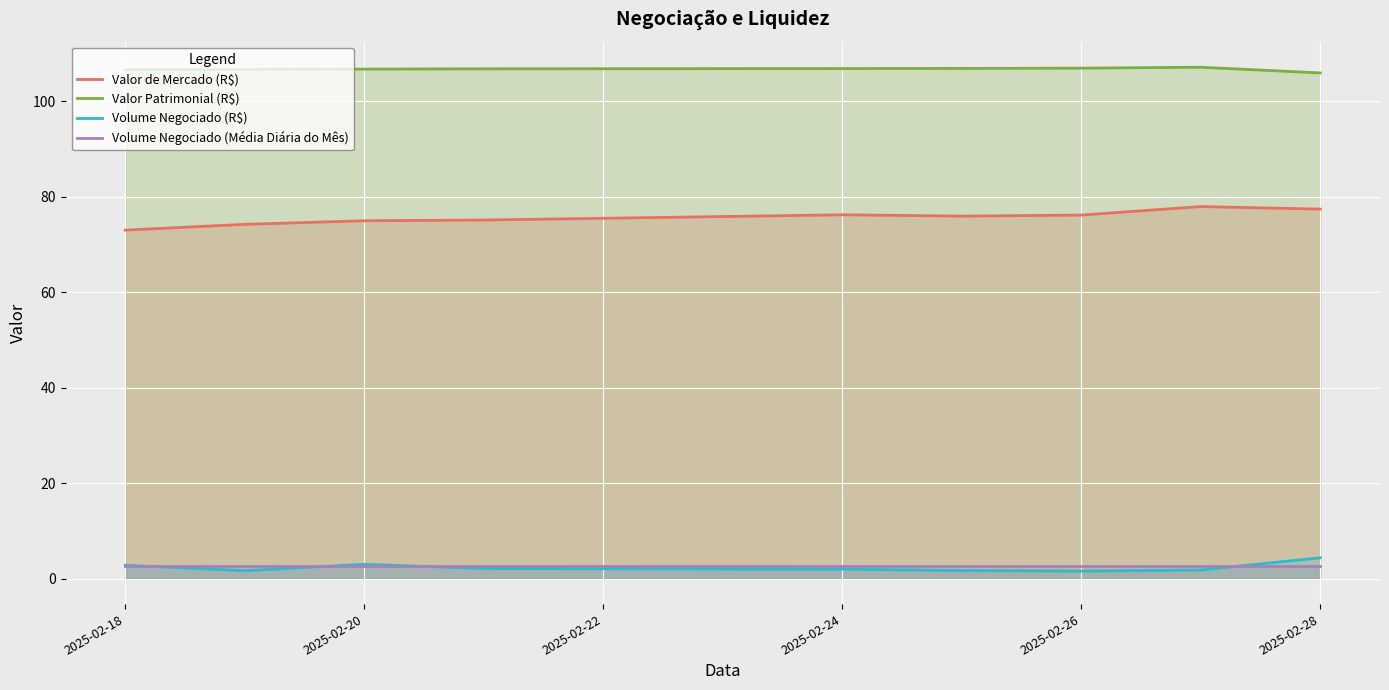

How many lines are shown in the chart?

4